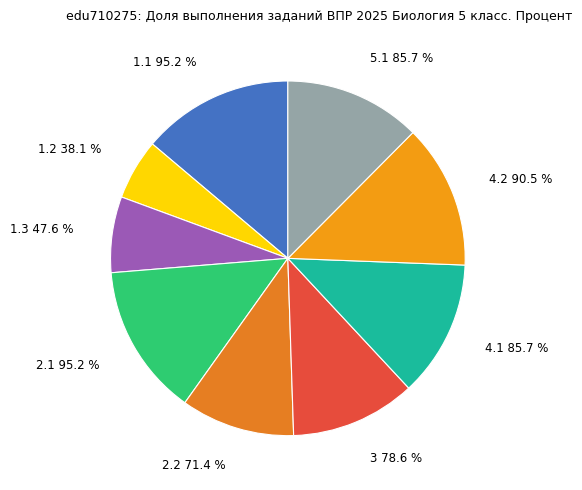

Is it true that 1.1 is 24% of the pie?

False